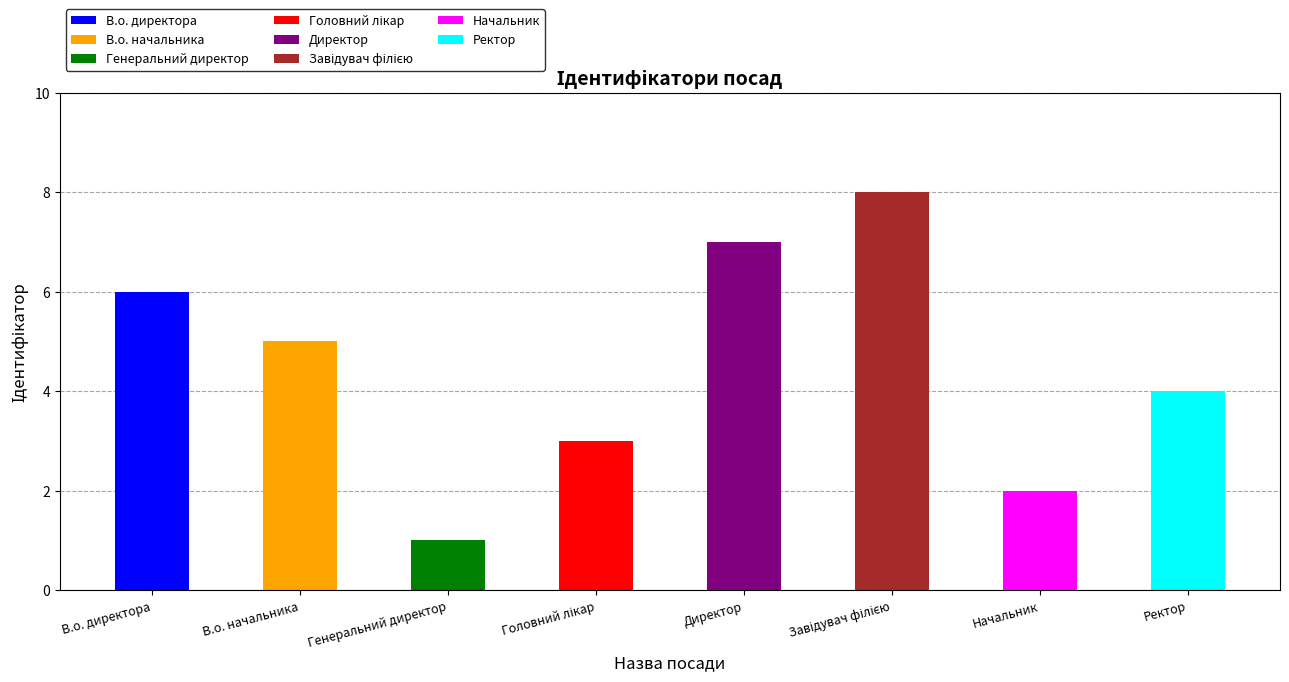

Rank the categories by value from highest to lowest.

Завідувач філією, Директор, В.о. директора, В.о. начальника, Ректор, Головний лікар, Начальник, Генеральний директор